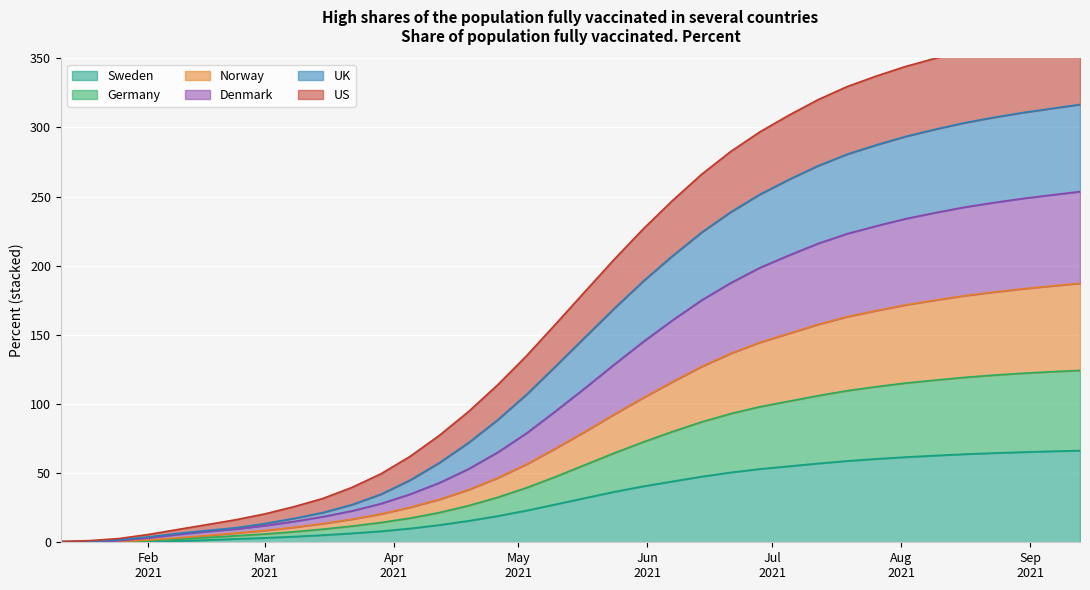

What is the label of the 27th point from the left?

2021-07-12